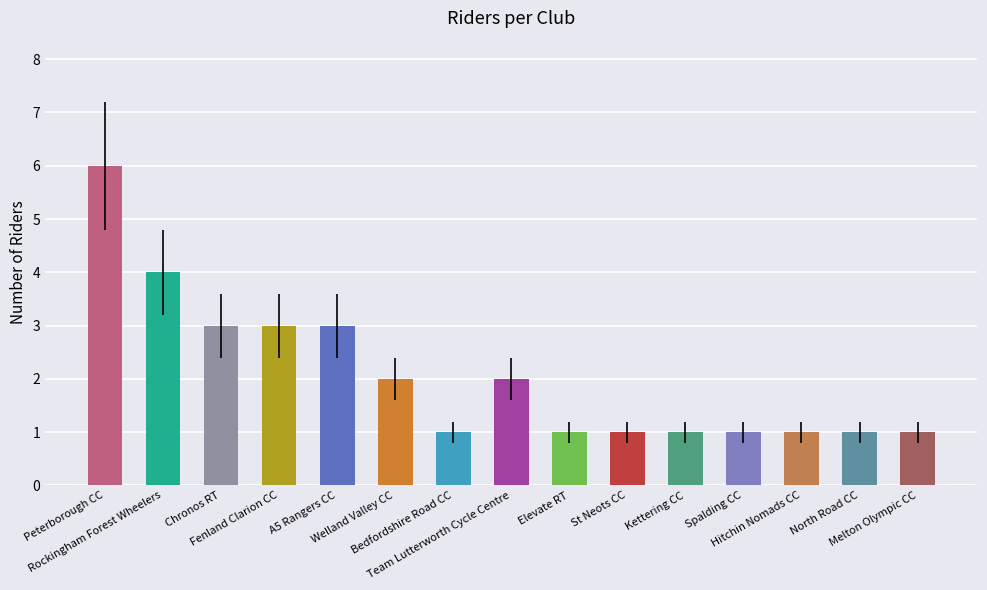

Which category has the highest value across all series?

Peterborough CC